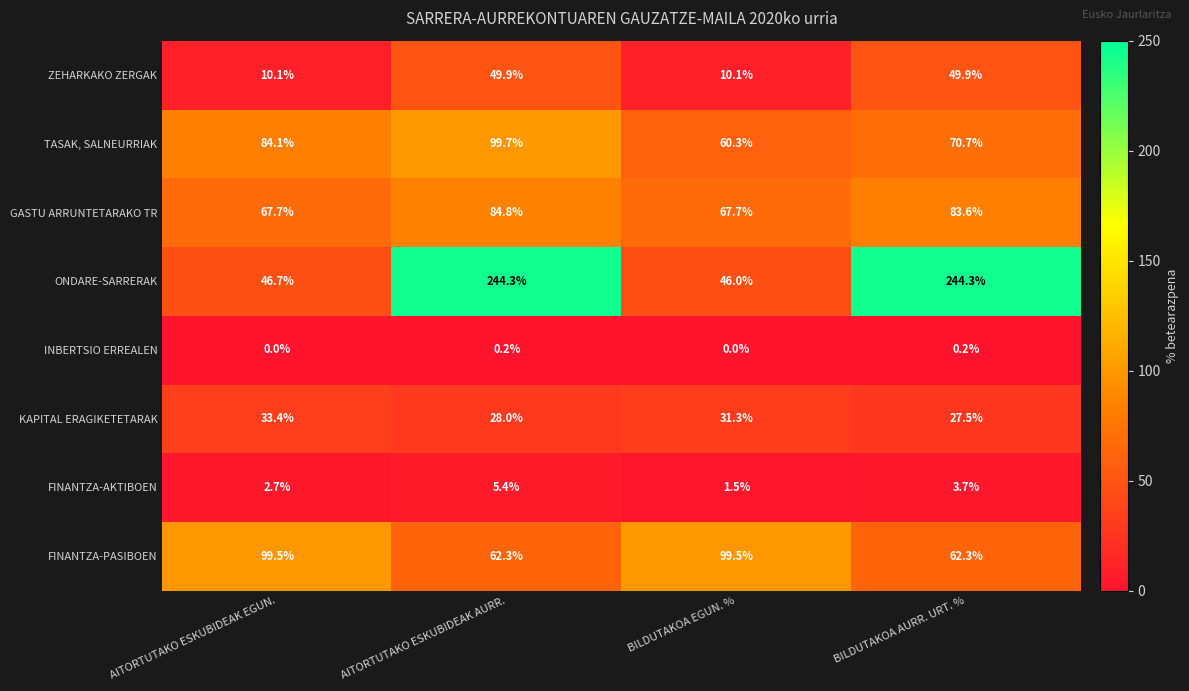

At BILDUTAKOA EGUN. %, list the series in order from largest to smallest.

FINANTZA-PASIBOEN, GASTU ARRUNTETARAKO TR, TASAK, SALNEURRIAK, ONDARE-SARRERAK, KAPITAL ERAGIKETETARAK, ZEHARKAKO ZERGAK, FINANTZA-AKTIBOEN, INBERTSIO ERREALEN